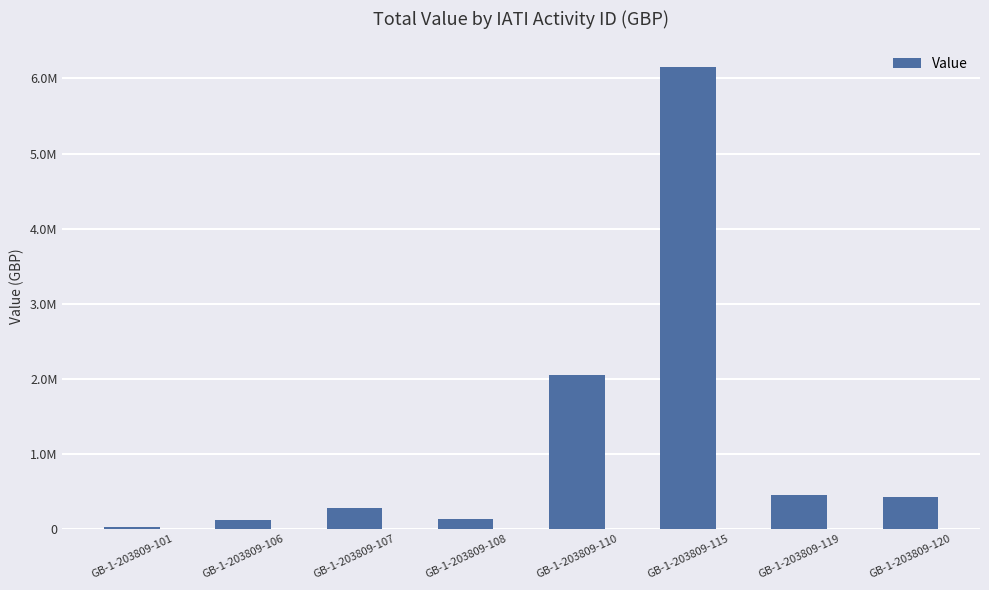

Does the chart contain any negative values?

No